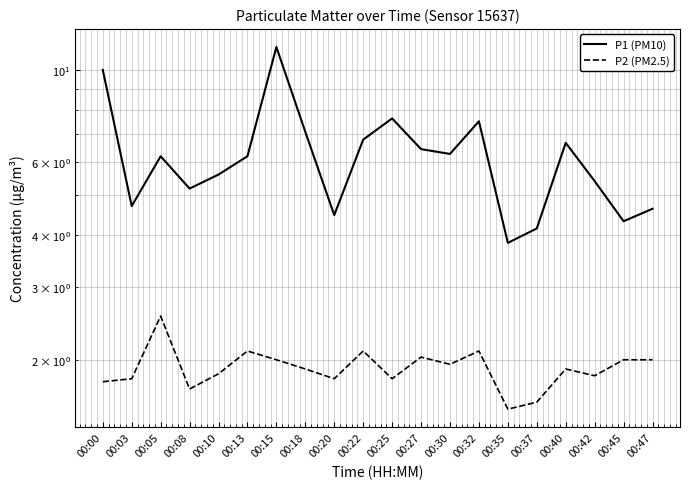

At how many categories does at least one series exceed 4?

19